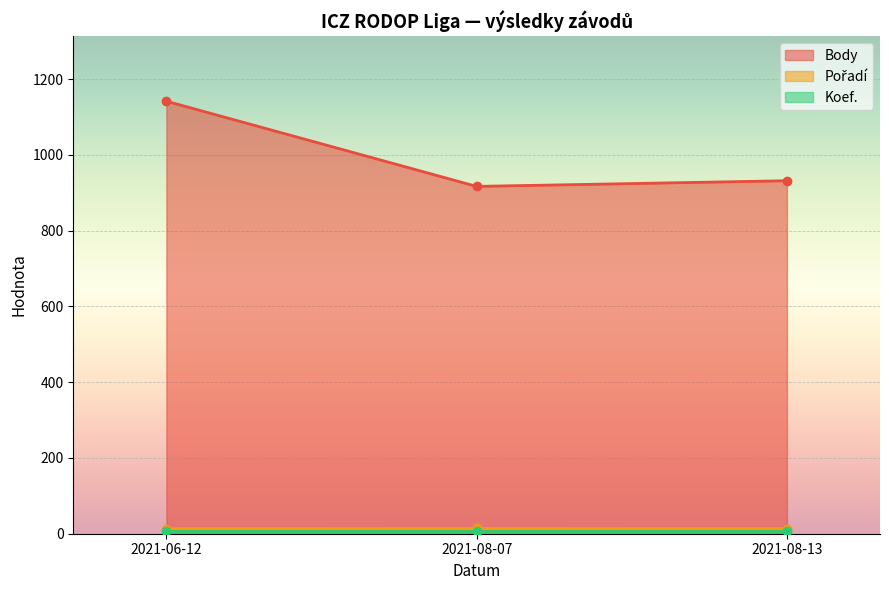

What is the sum of all Pořadí values?

40